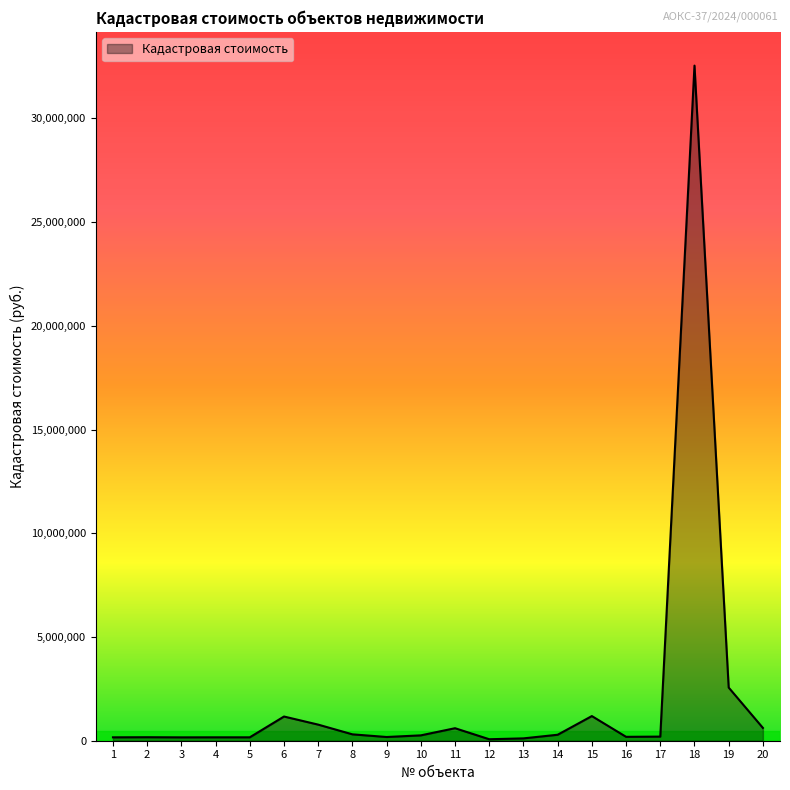

The chart shows a value of 168612.9 at 2. True or false?

True